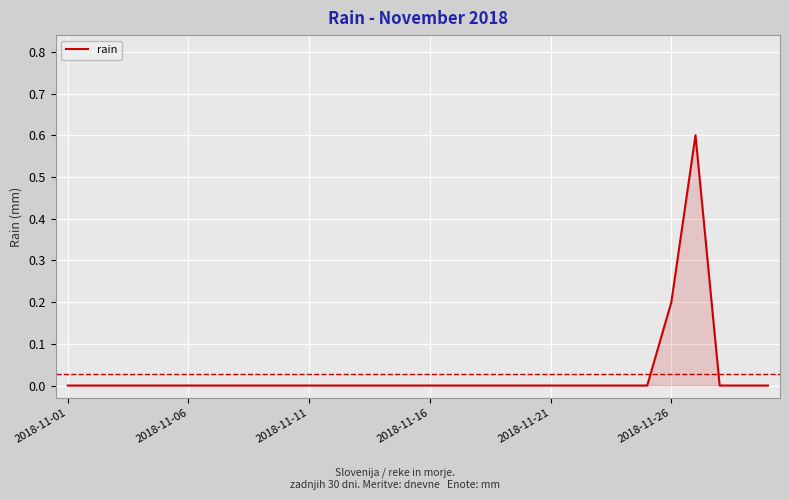

What is the greatest value displayed?

0.6